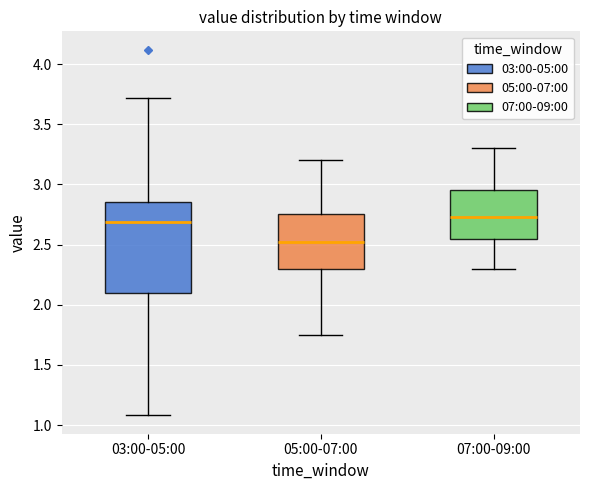

Reading left to right, read every box against the y-axis: the position of its median line, the range the box covers, and the ends of its whiskers. The values are not printed on the chart, so give them approximately, as read against the axis.

03:00-05:00: median 2.70, box 2.10 to 2.85, whiskers 1.10 to 3.70
05:00-07:00: median 2.55, box 2.30 to 2.75, whiskers 1.75 to 3.20
07:00-09:00: median 2.75, box 2.55 to 2.95, whiskers 2.30 to 3.30